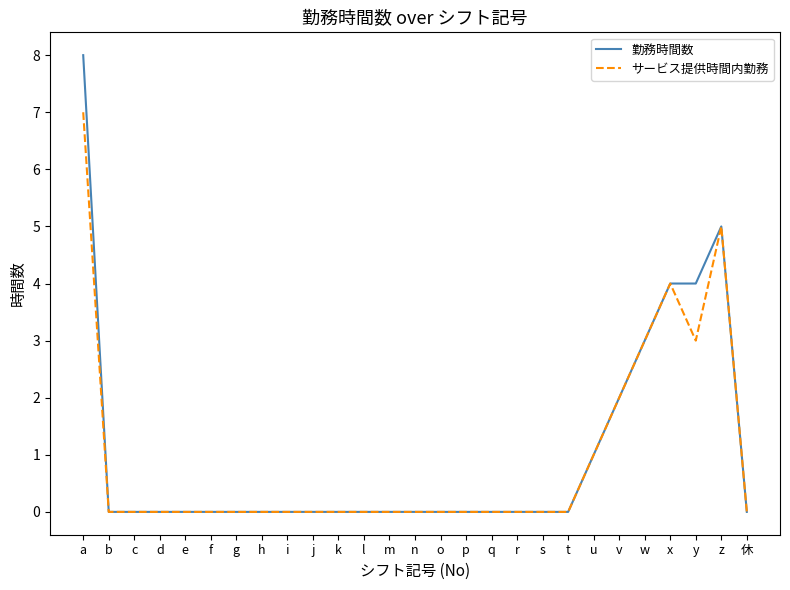

What position from the right is c?

25